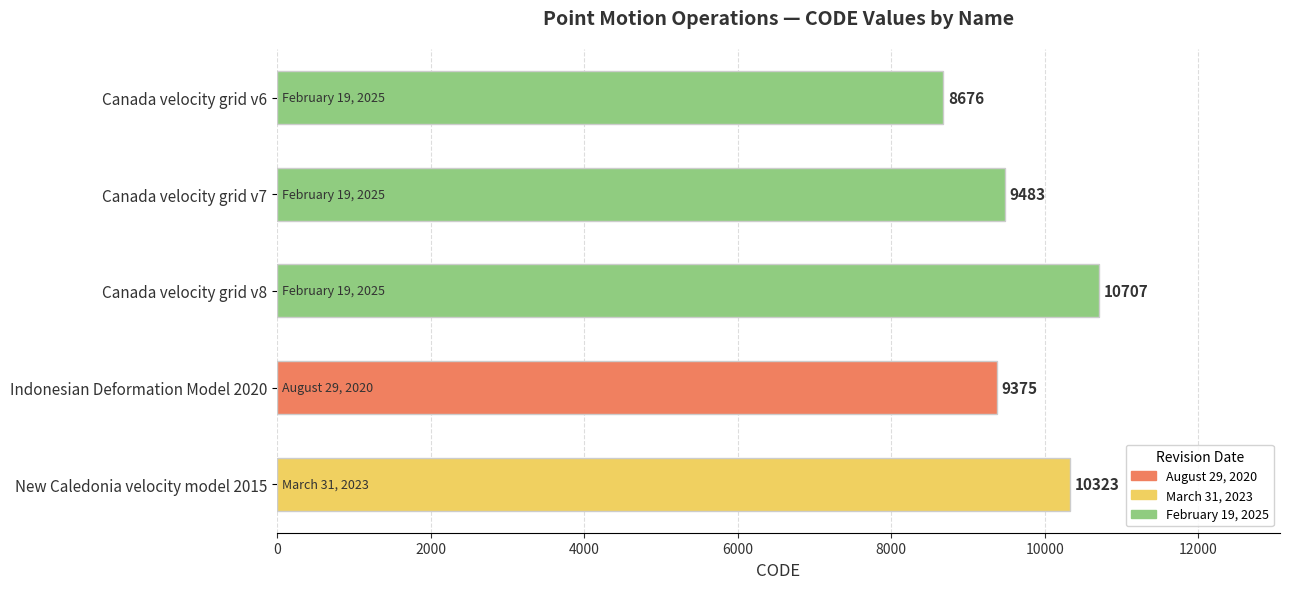

How many values are below 9483?

2